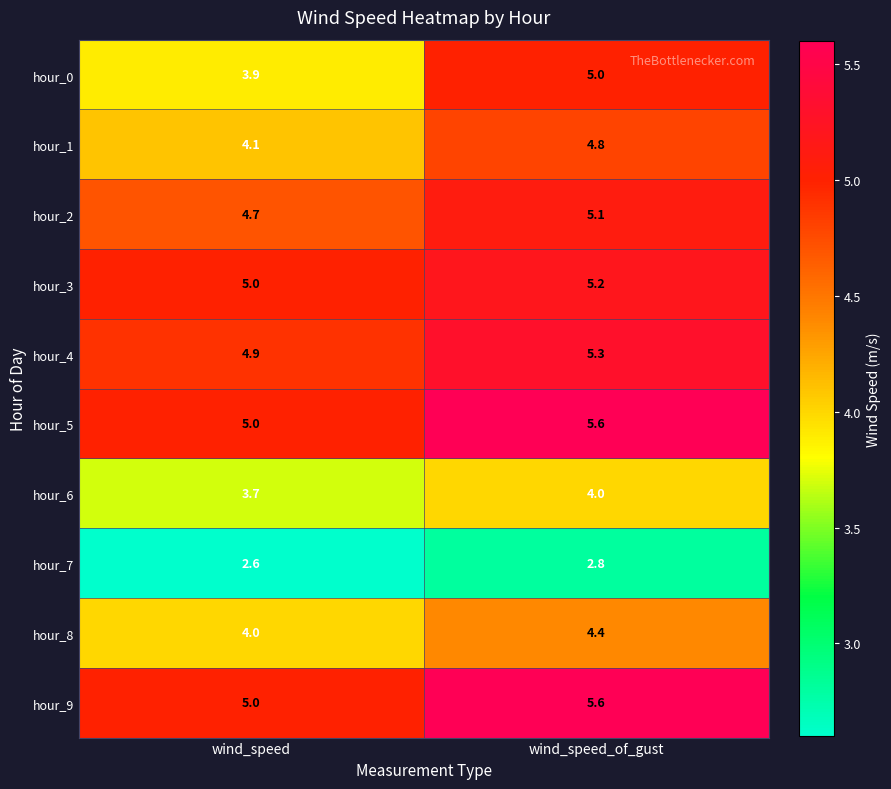

What is the difference between the hour_4 values at wind_speed and wind_speed_of_gust?

0.4